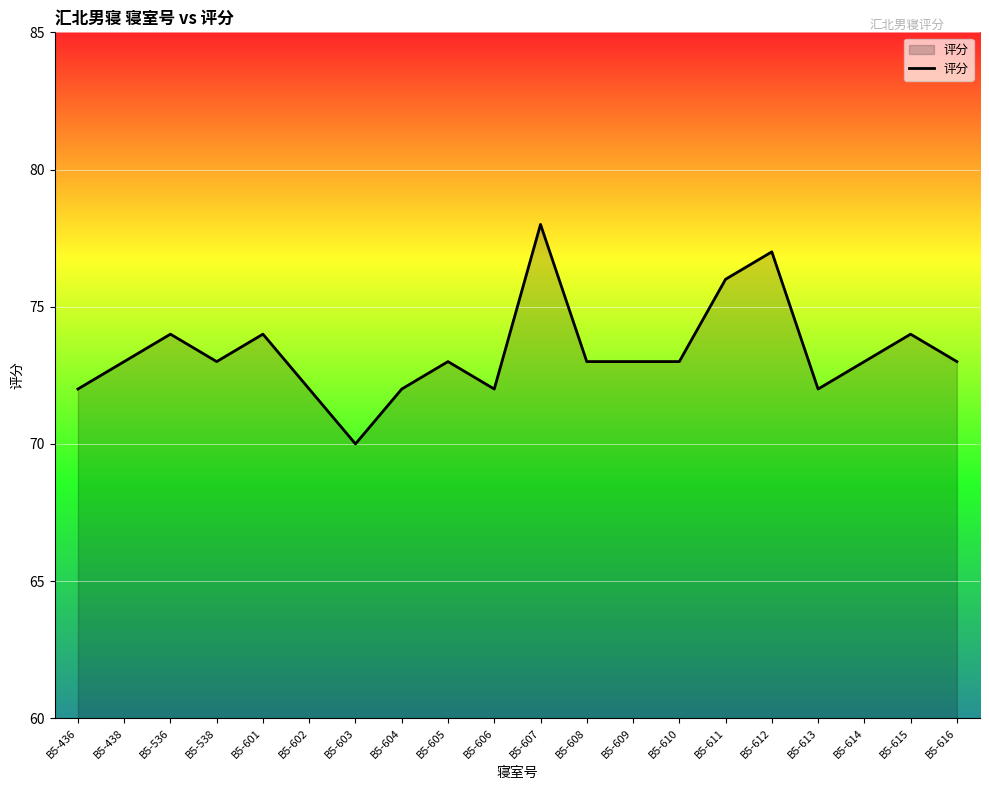

What is the approximate value at B5-601?

74